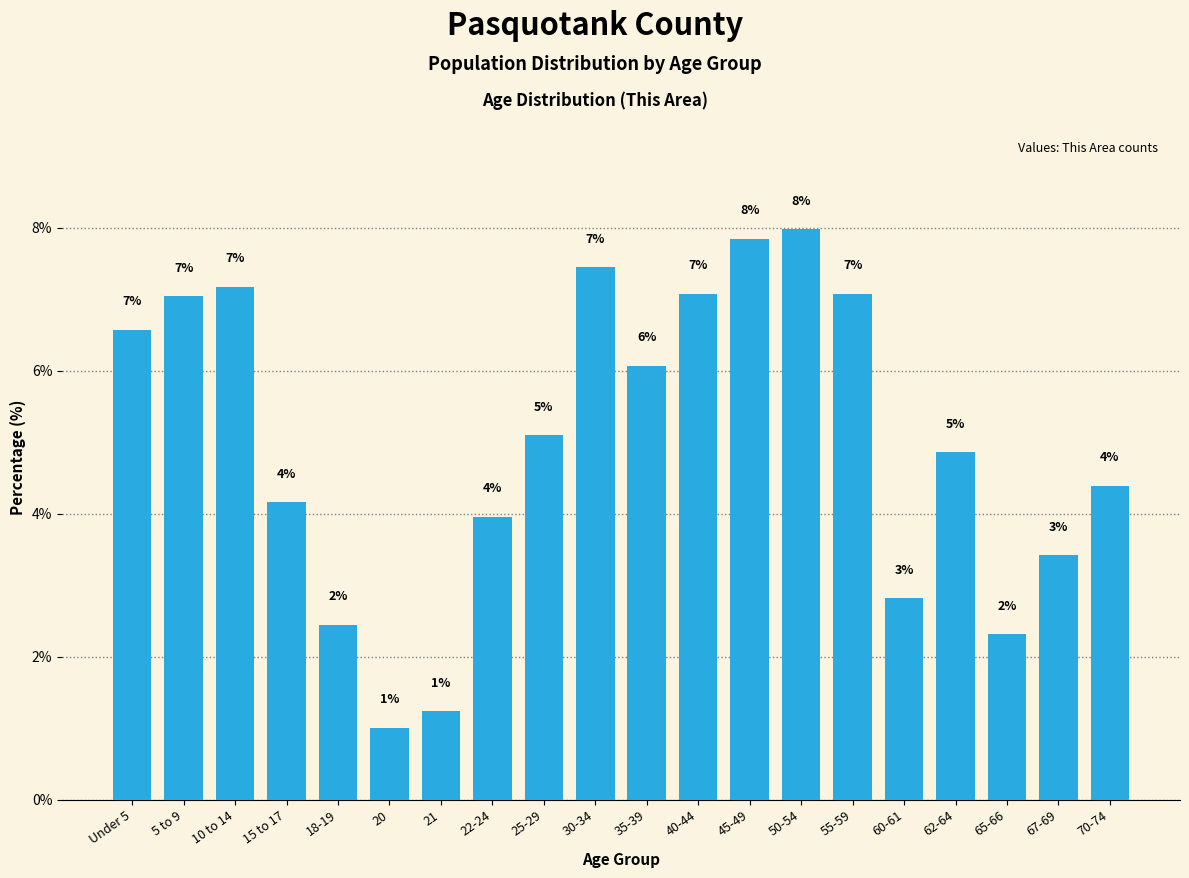

What is the label of the 13th bar from the right?

22-24